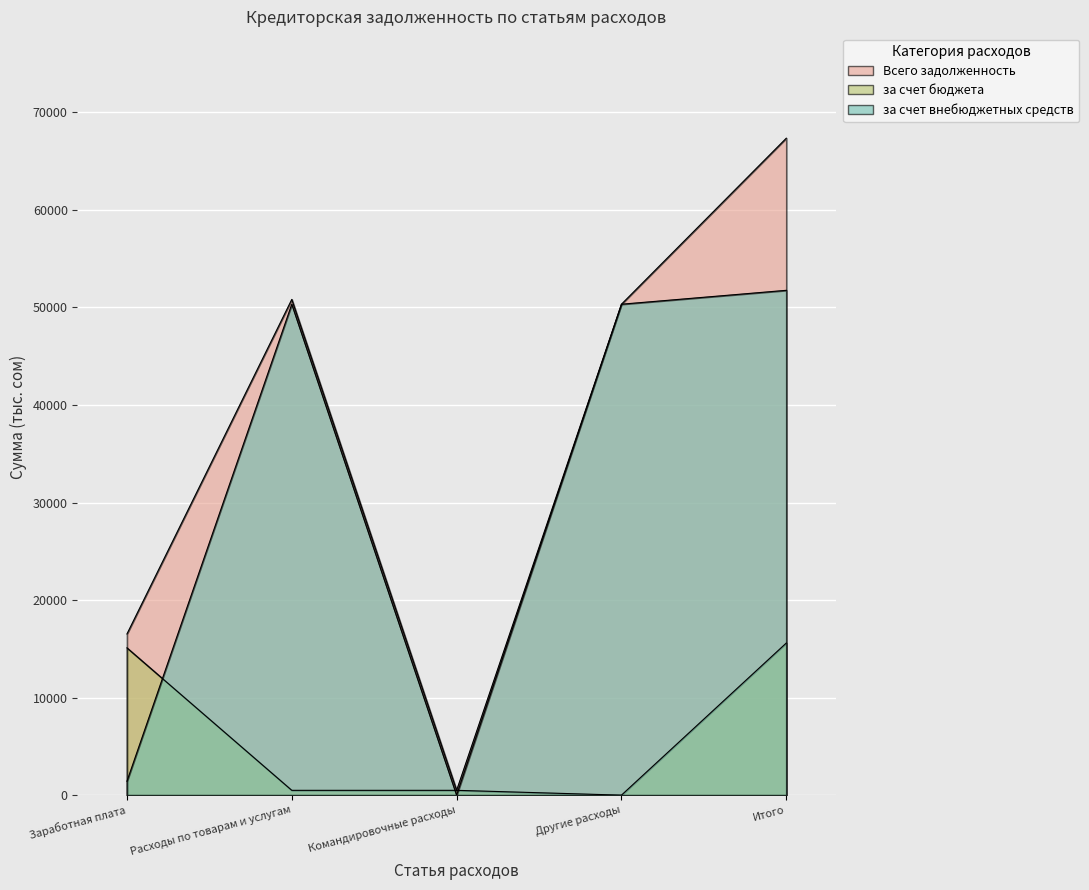

Rank the series by their average value, from highest to lowest.

Всего задолженность, за счет внебюджетных средств, за счет бюджета